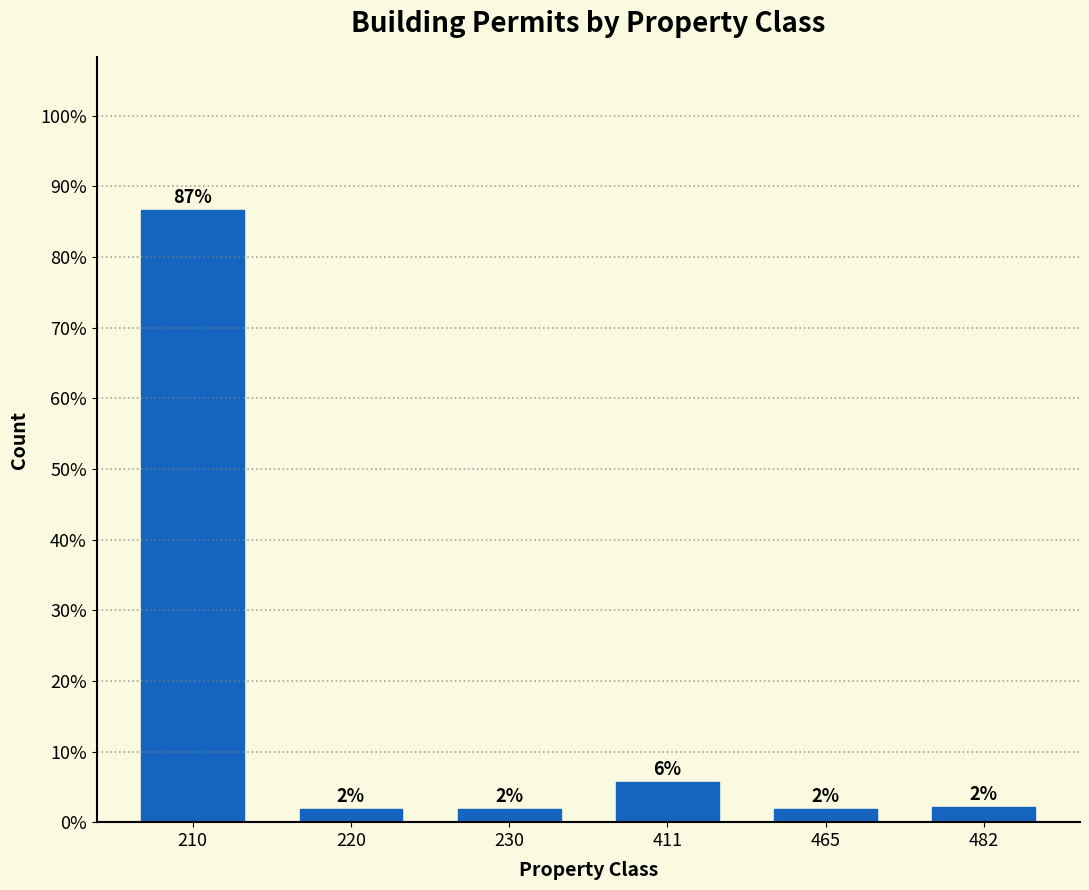

Are the bars horizontal?

No